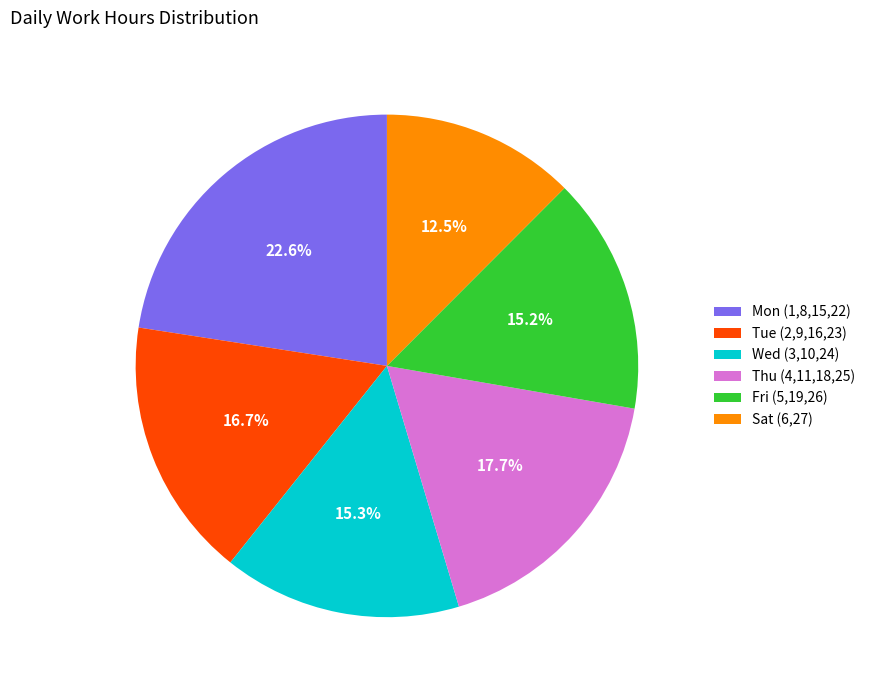

Which has a higher value, Mon (1,8,15,22) or Sat (6,27)?

Mon (1,8,15,22)